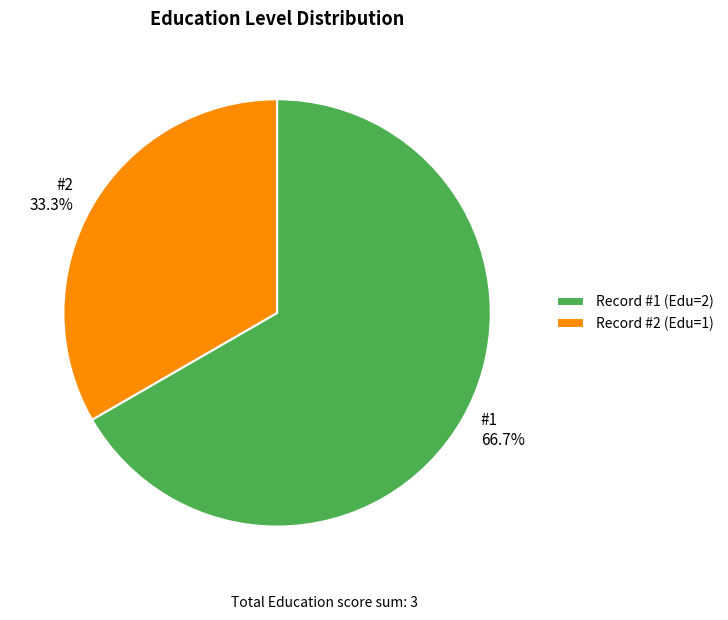

How many segments does this pie chart have?

2